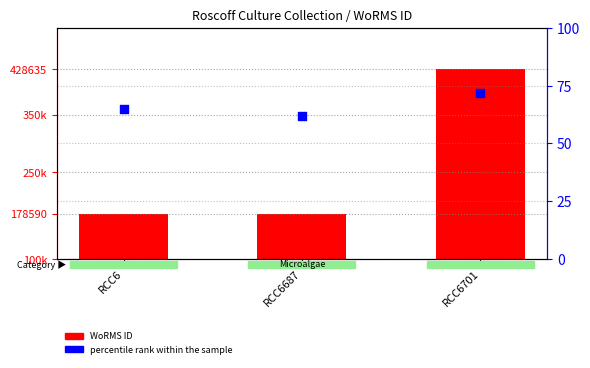

At which category is the sum across all series the highest?

RCC6701